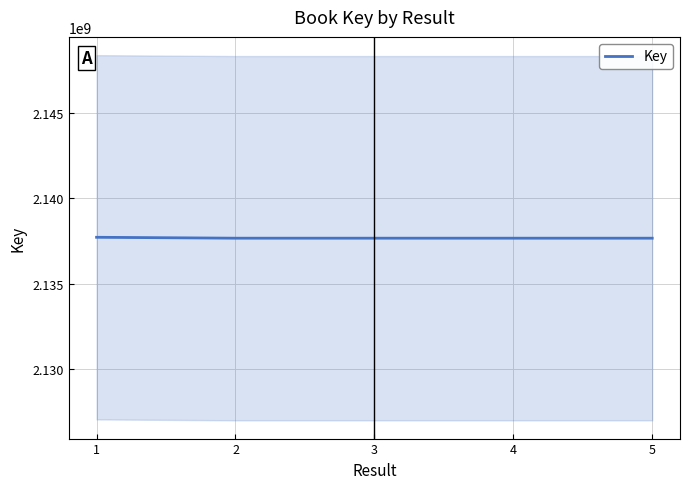

Which has a higher value, 1 or 2?

1